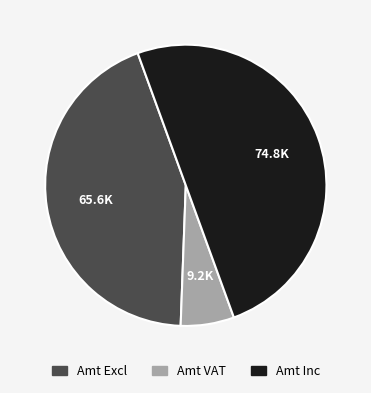

Does Amt VAT represent more than half of the total?

No